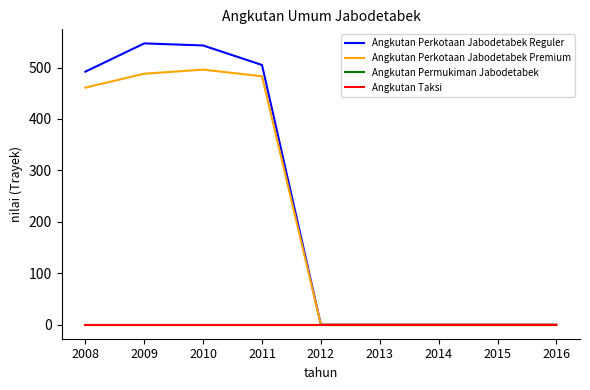

Does the chart have visible grid lines?

No